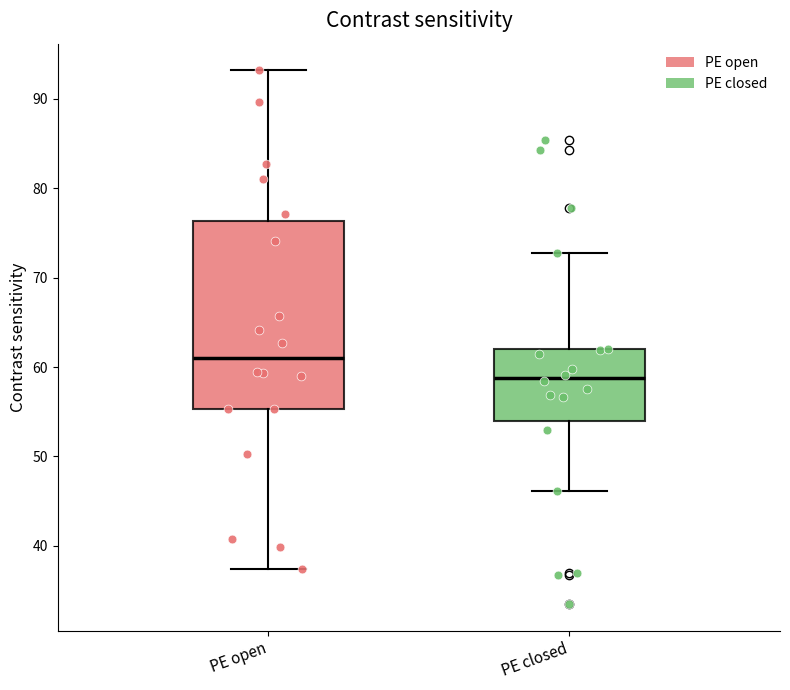

Where does the upper whisker of the box for PE closed end on the y-axis? The values are not printed on the chart, so give them approximately, as read against the axis.

73